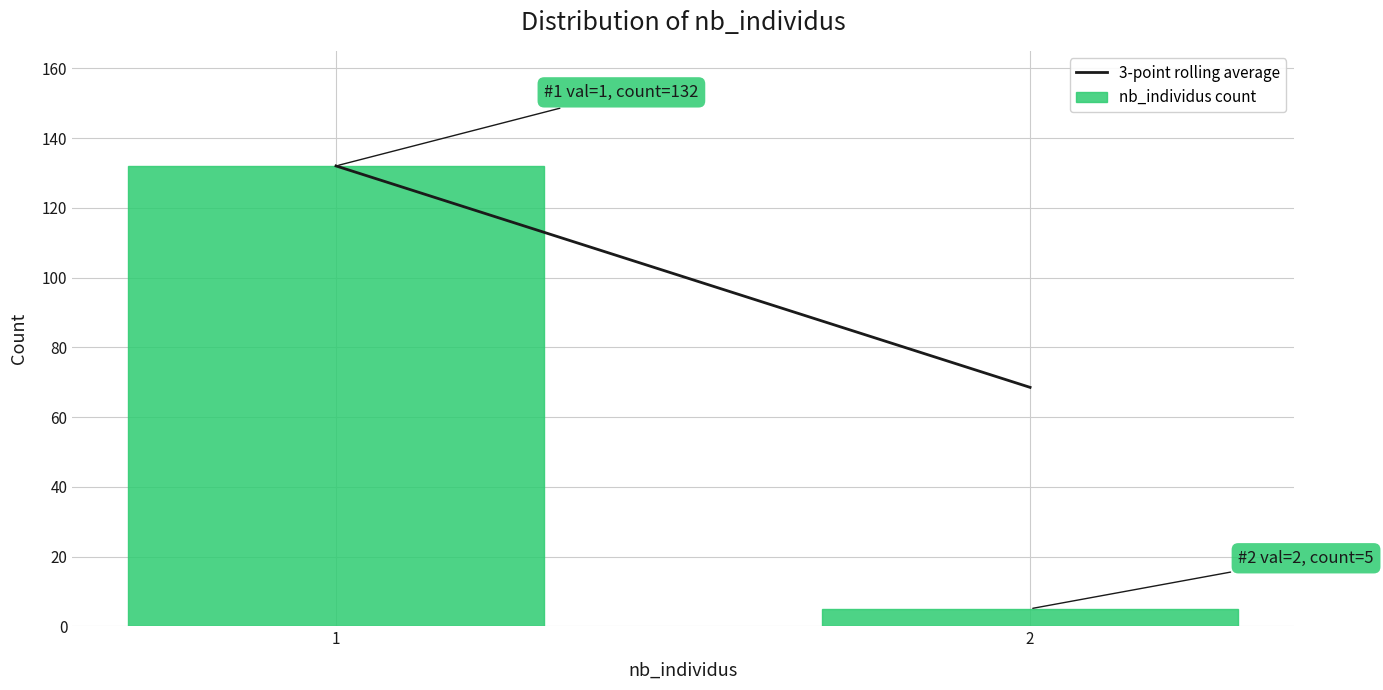

Reading left to right, transcribe all the data shown in this chart.

1=132	2=5